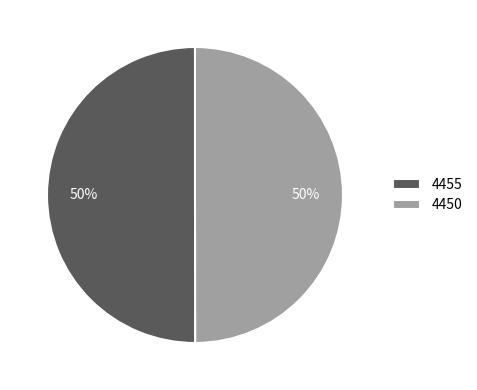

Combined, do 4450 and 4455 account for over 50%?

Yes